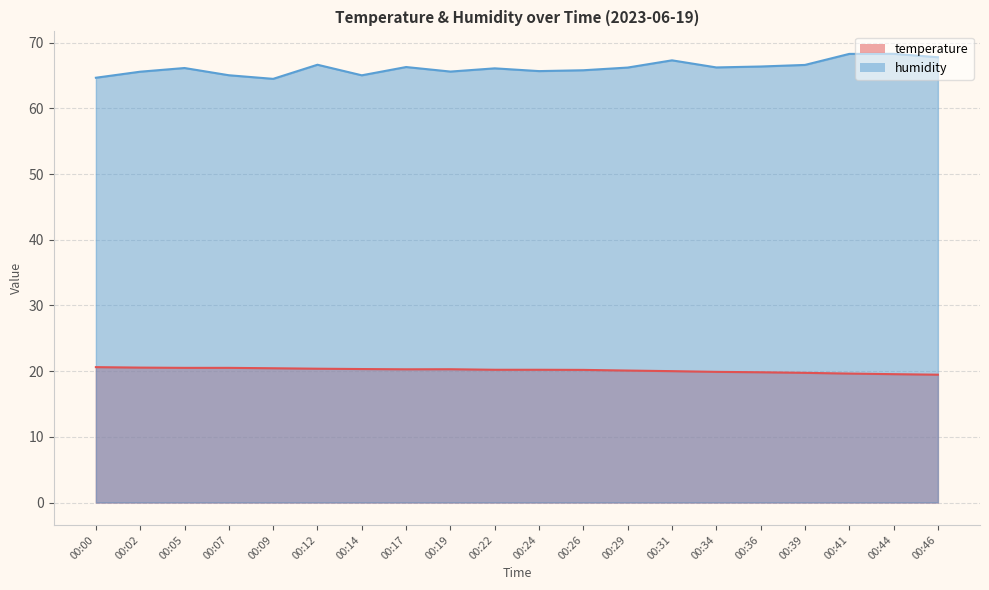

How many lines are shown in the chart?

2